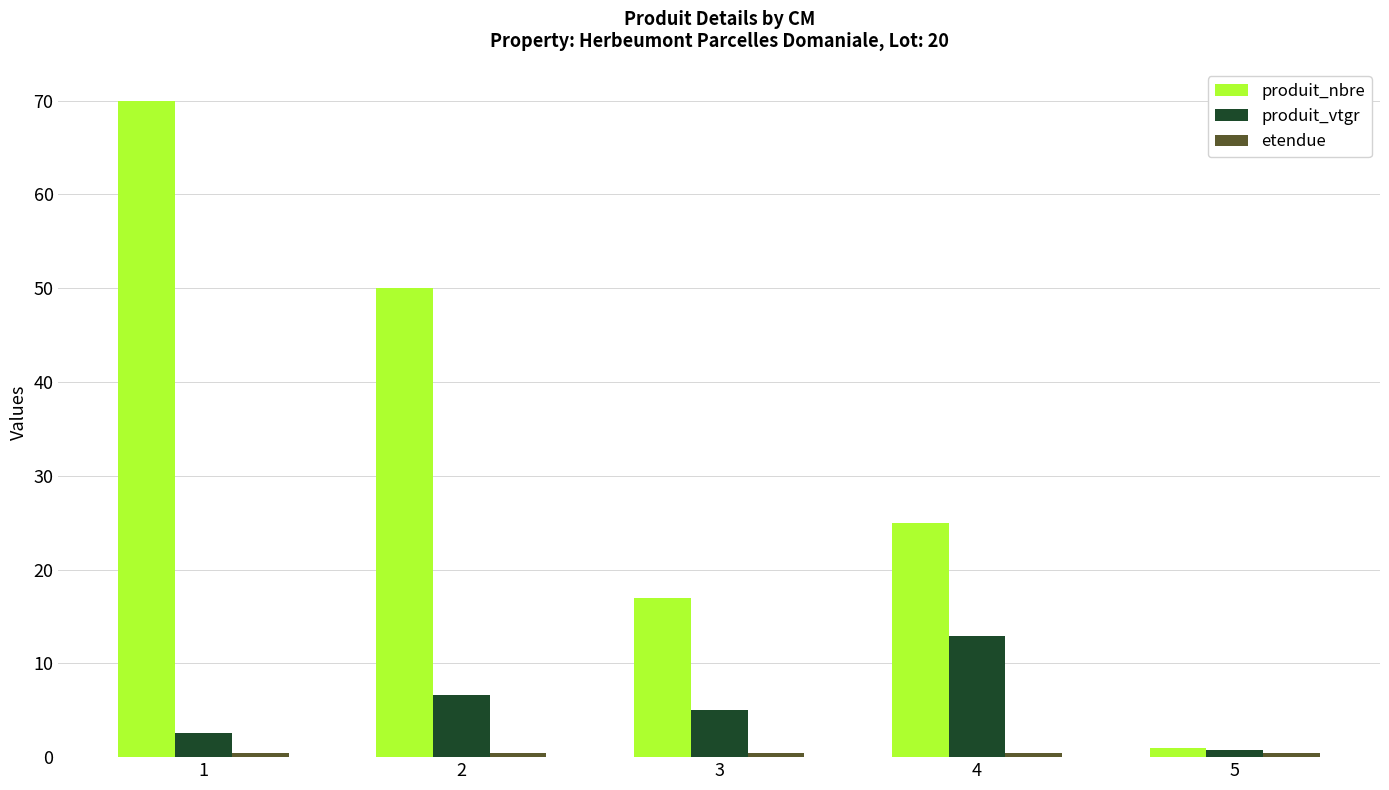

True or false: produit_nbre has a value of 9.6 at 3.

False